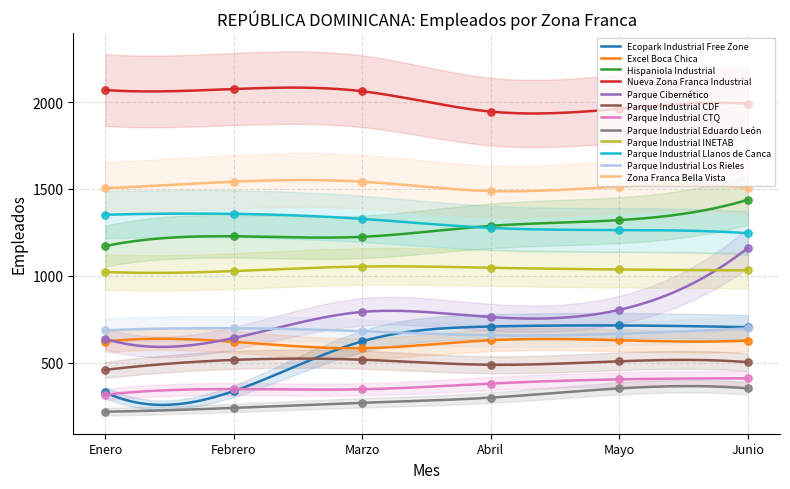

True or false: Parque Industrial Eduardo León and Hispaniola Industrial cross at least once.

False